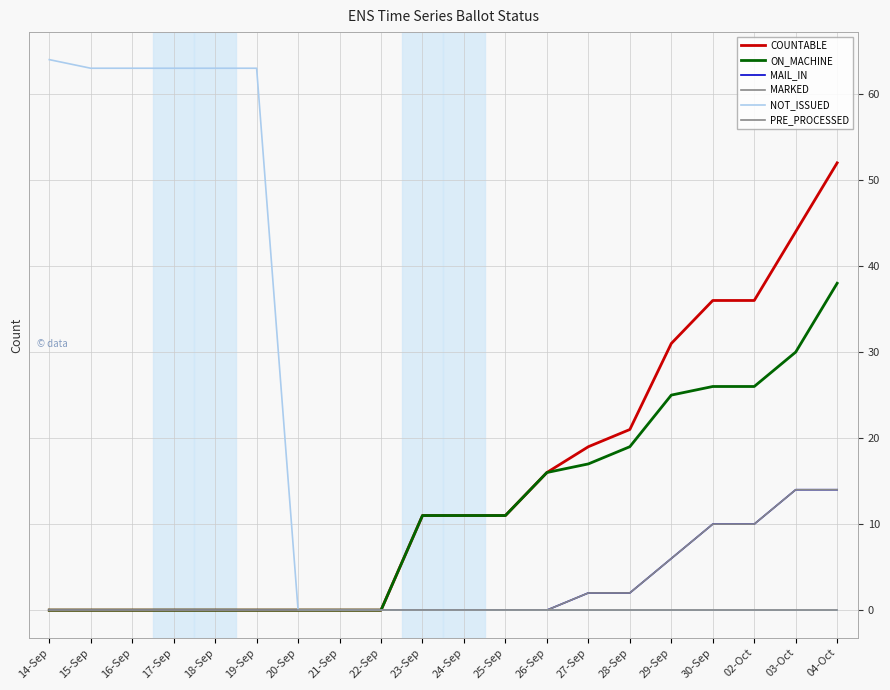

What is the label of the 16th point from the right?

18-Sep